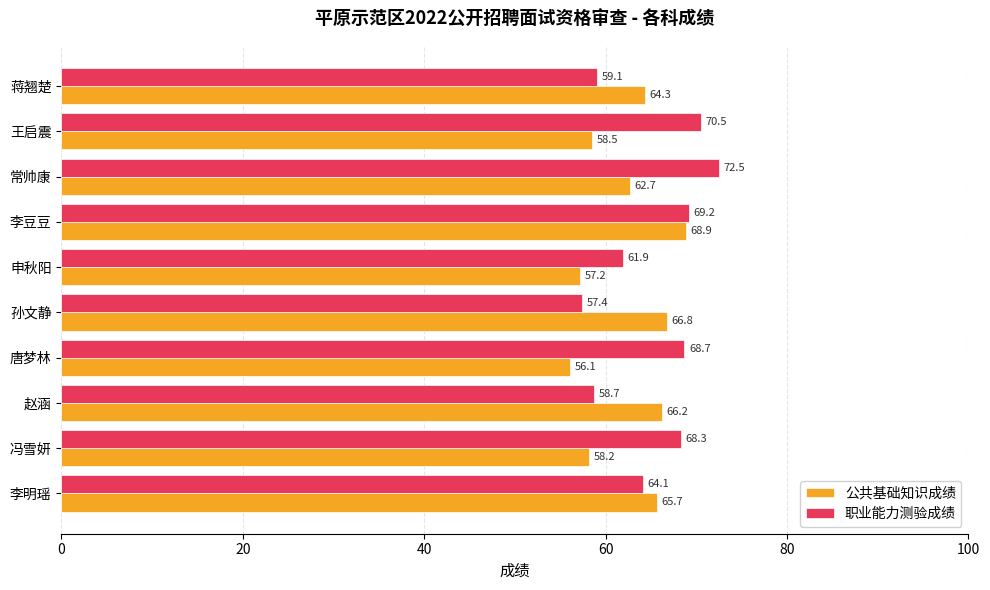

At how many categories does at least one series exceed 62?

9